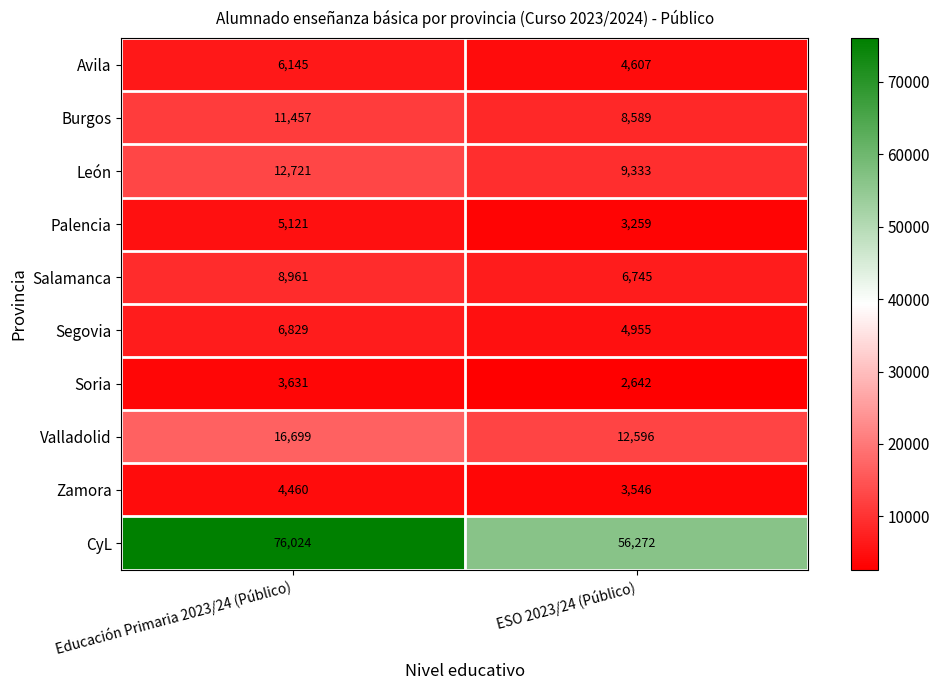

Reading right to left, list all the values displayed in this chart.

Avila: ESO 2023/24 (Público)=4607	Educación Primaria 2023/24 (Público)=6145
Burgos: ESO 2023/24 (Público)=8589	Educación Primaria 2023/24 (Público)=11457
León: ESO 2023/24 (Público)=9333	Educación Primaria 2023/24 (Público)=12721
Palencia: ESO 2023/24 (Público)=3259	Educación Primaria 2023/24 (Público)=5121
Salamanca: ESO 2023/24 (Público)=6745	Educación Primaria 2023/24 (Público)=8961
Segovia: ESO 2023/24 (Público)=4955	Educación Primaria 2023/24 (Público)=6829
Soria: ESO 2023/24 (Público)=2642	Educación Primaria 2023/24 (Público)=3631
Valladolid: ESO 2023/24 (Público)=12596	Educación Primaria 2023/24 (Público)=16699
Zamora: ESO 2023/24 (Público)=3546	Educación Primaria 2023/24 (Público)=4460
CyL: ESO 2023/24 (Público)=56272	Educación Primaria 2023/24 (Público)=76024